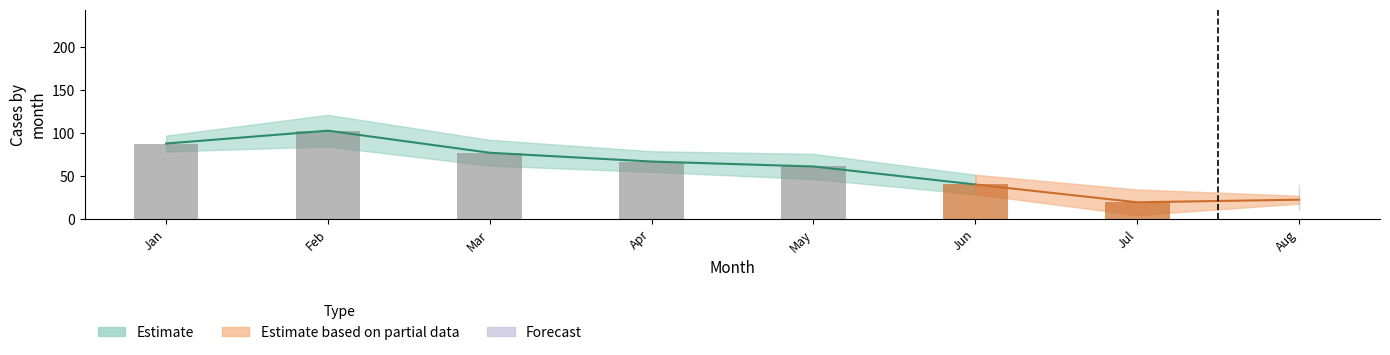

What is the value of the South bar at the 6th from the left?

39